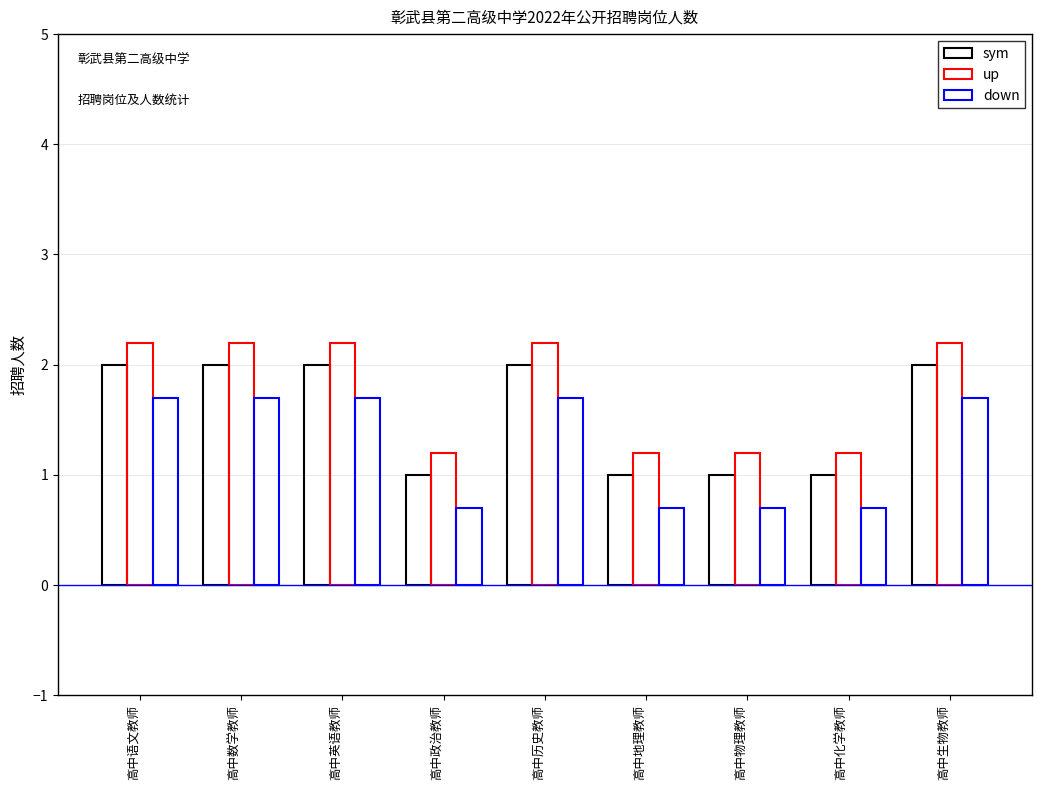

What is the greatest value displayed?

2.2